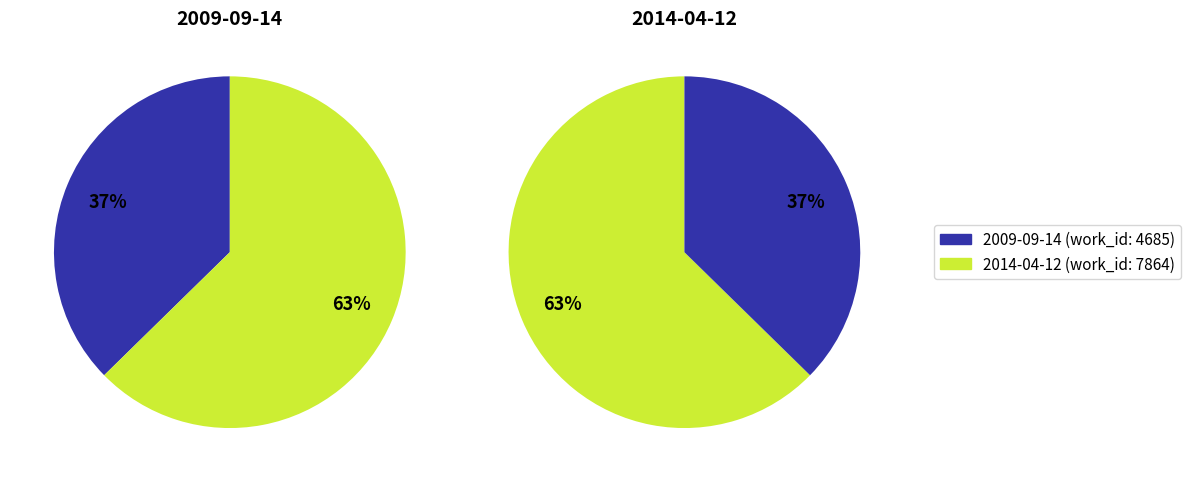

To the nearest percent, what percentage of the pie is 2009-09-14?

37%